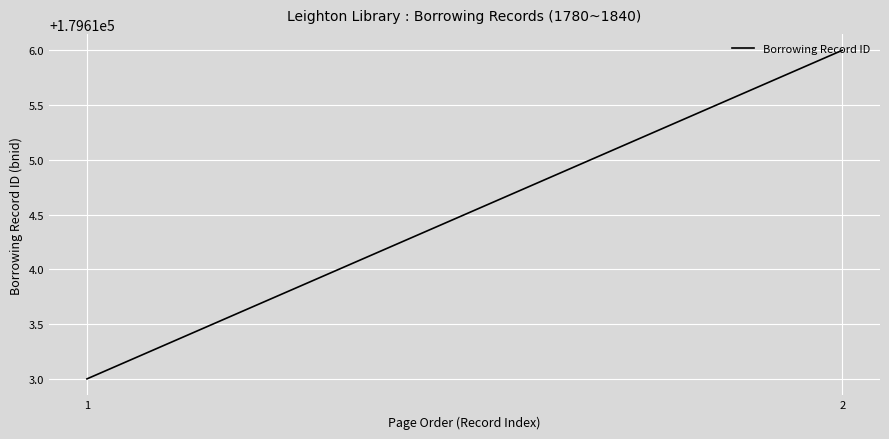

What is the difference between the maximum and minimum values?

3